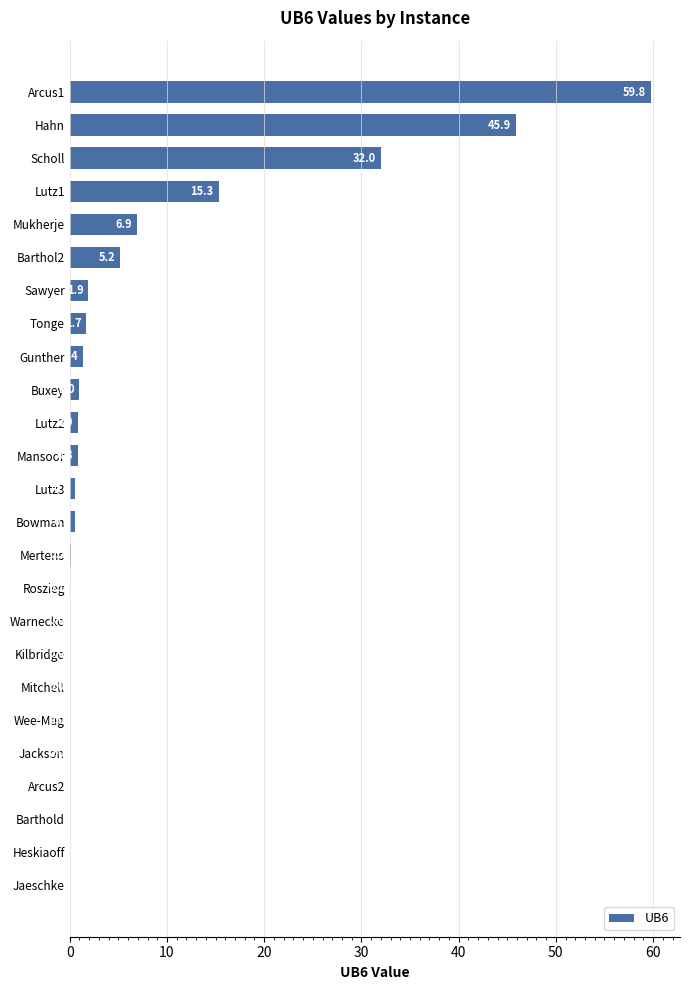

Are the bars horizontal?

Yes